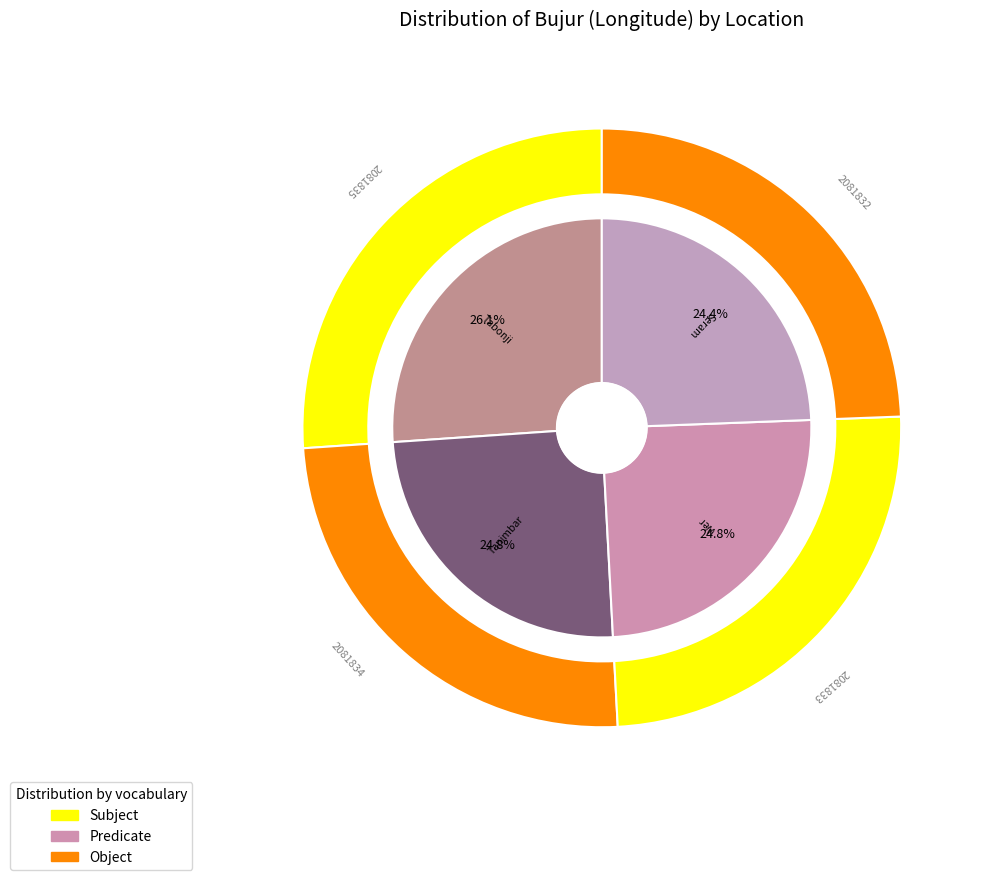

To the nearest percent, what percentage of the pie is Seram Utara (Maluku)?

24%